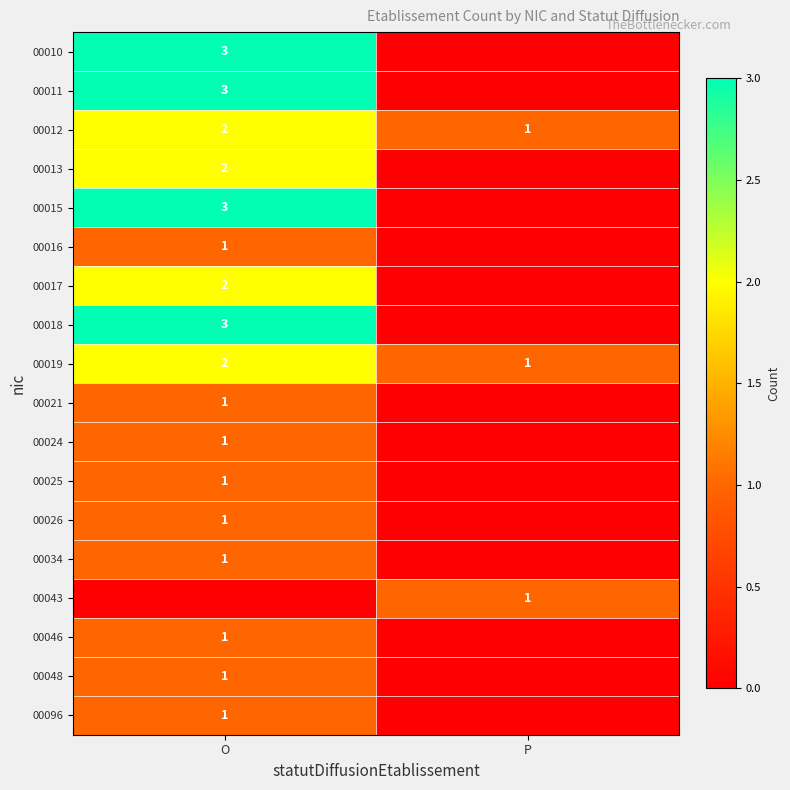

At which label does 00019 reach its peak?

O